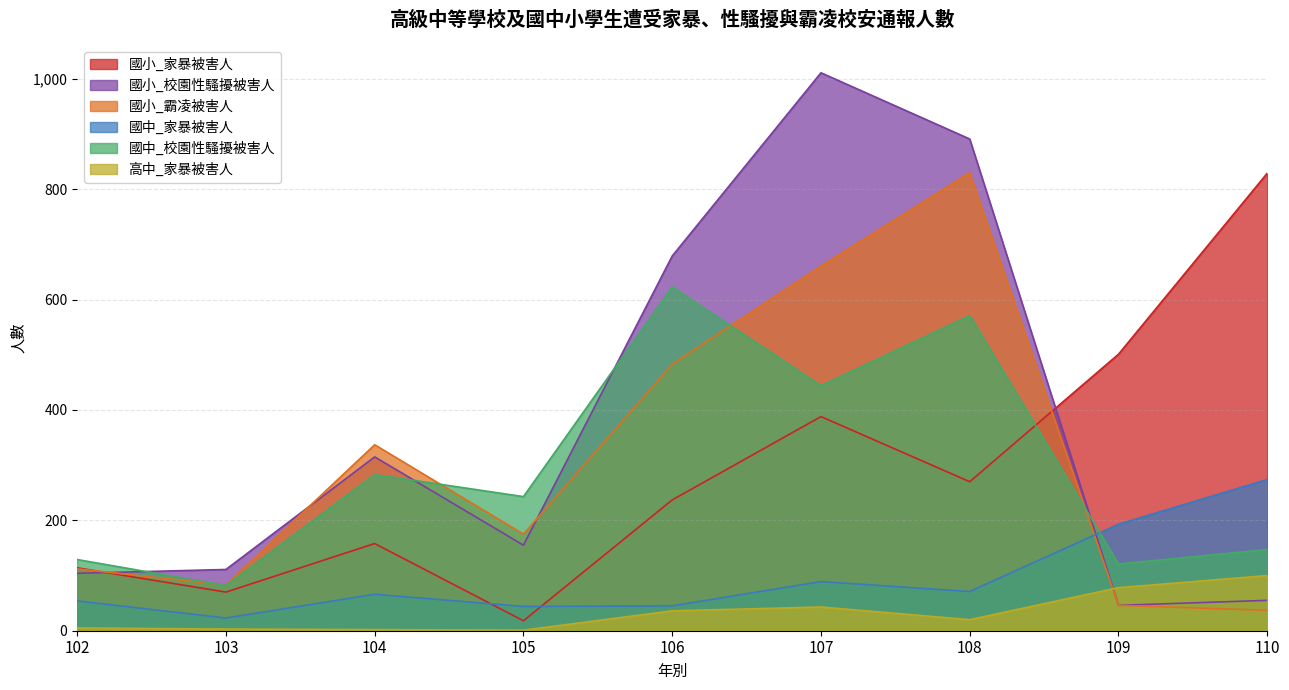

What is the value of the 國小_家暴被害人 point at the 7th from the left?

270